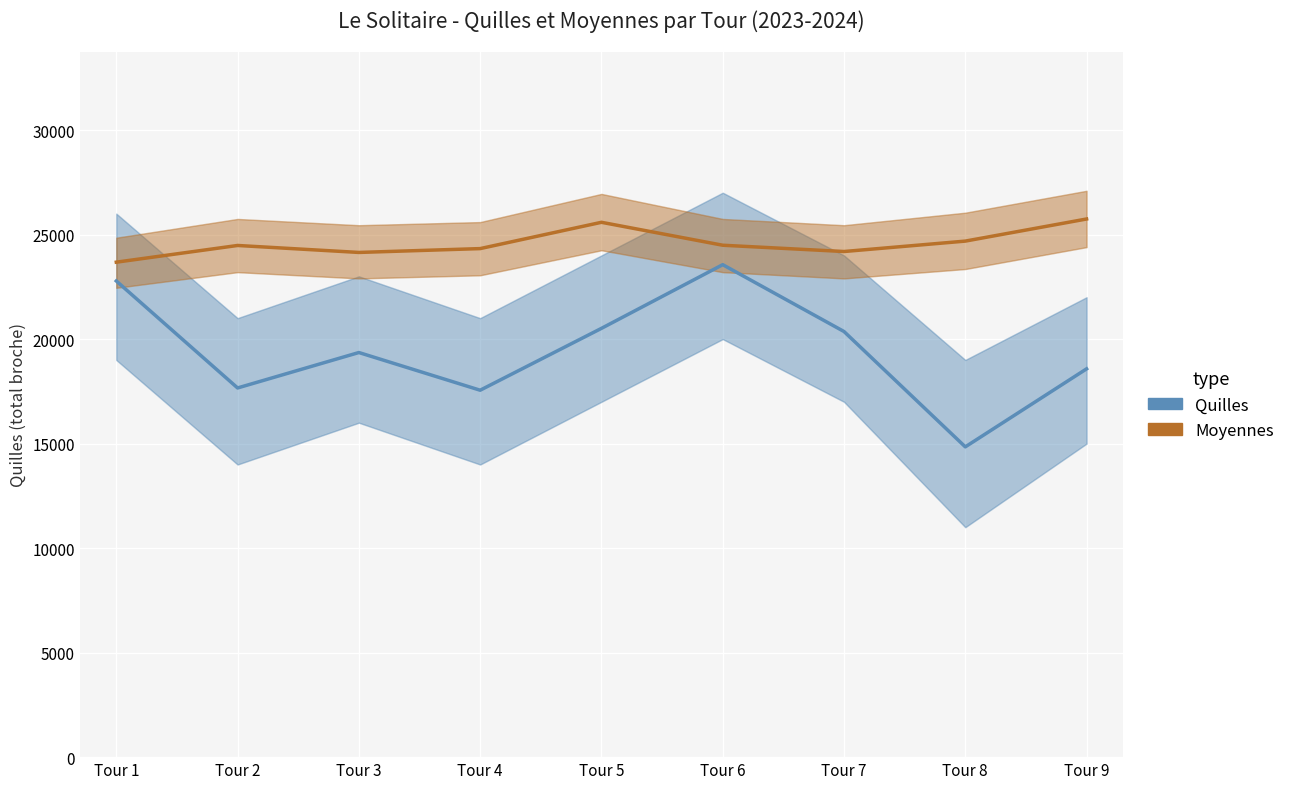

At which category is the sum across all series the highest?

Tour 6